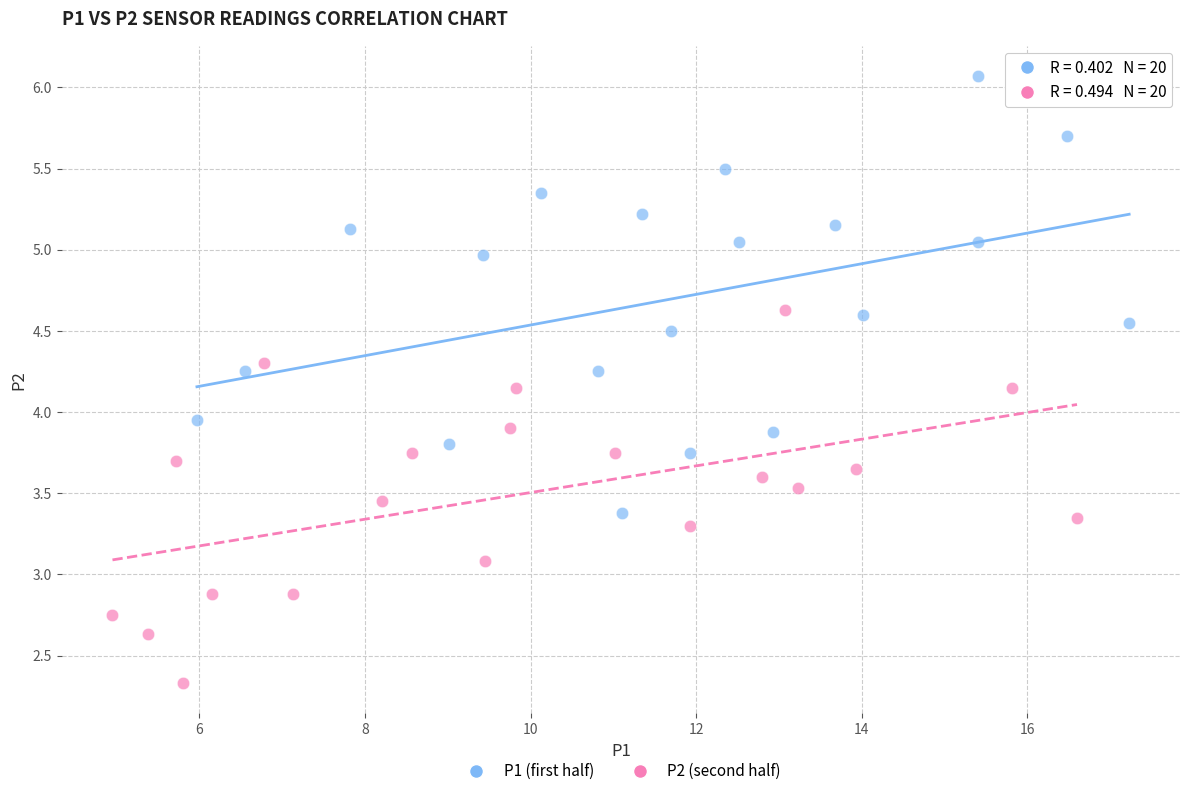

Which series has the widest spread of Y values?

P1 (first half)